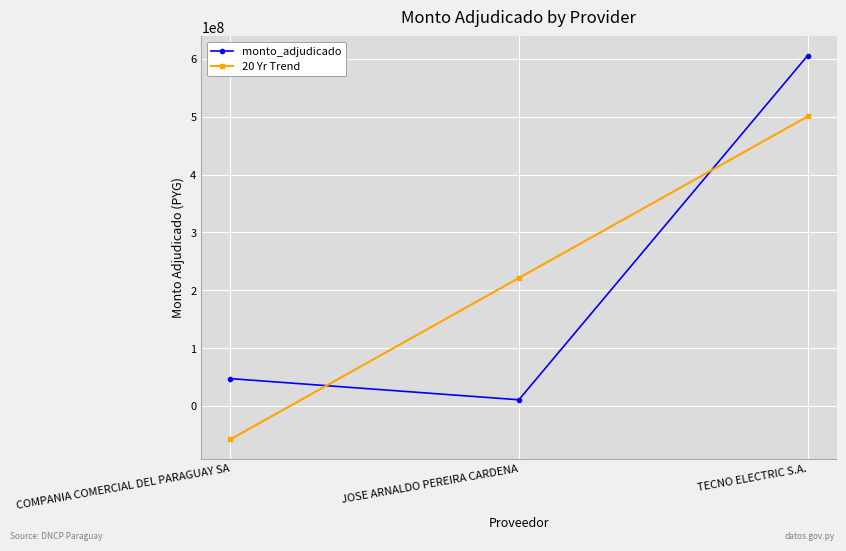

Rank the categories by monto_adjudicado value from highest to lowest.

TECNO ELECTRIC S.A., COMPANIA COMERCIAL DEL PARAGUAY SA, JOSE ARNALDO PEREIRA CARDENA